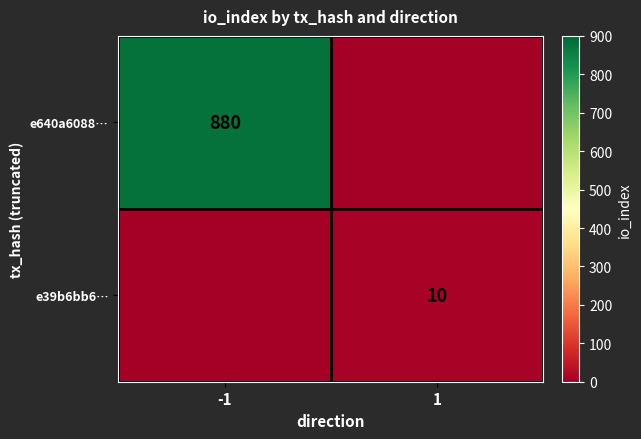

The e39b6bb6… series shows 10 at 1. True or false?

True